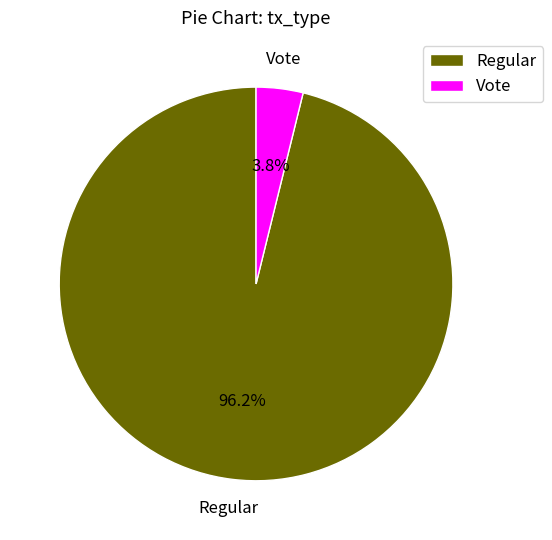

To the nearest percent, what is the average slice percentage?

50%